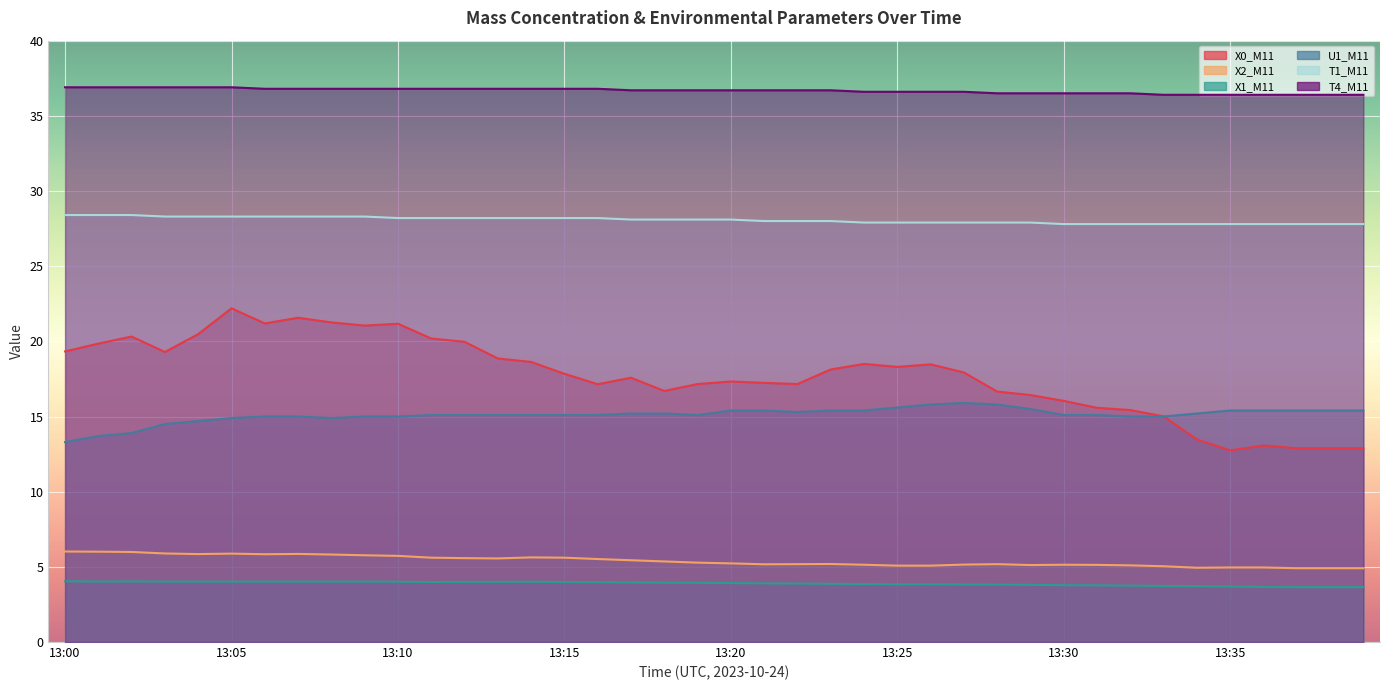

At which category does X1_M11 reach its first local peak?

13:02